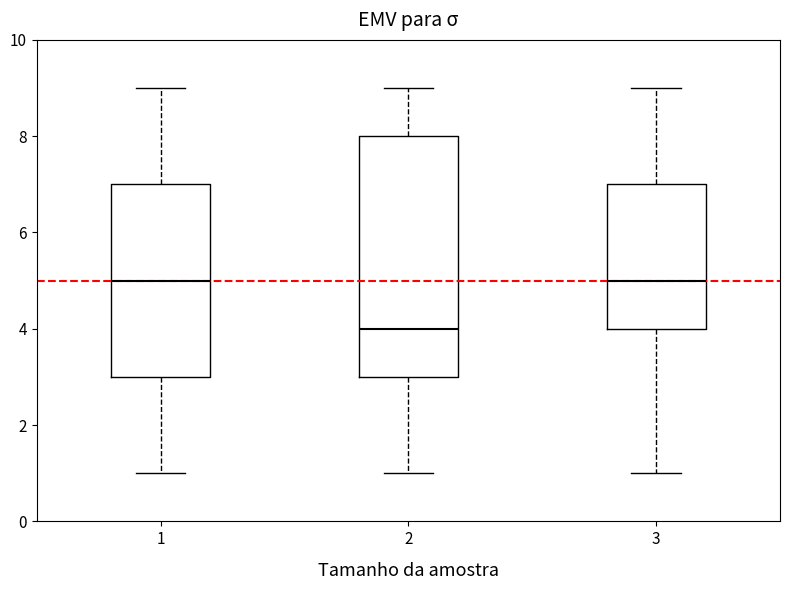

Where does the upper whisker of the box at x = 2 end on the y-axis? The values are not printed on the chart, so give them approximately, as read against the axis.

9